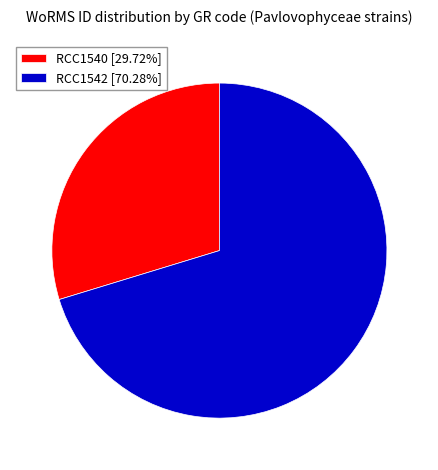

Count the number of slices in the pie.

2